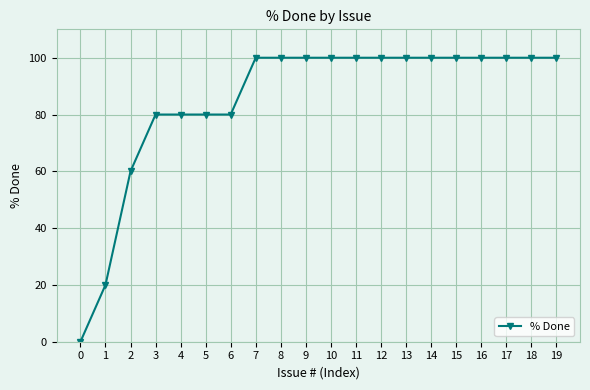

How many series are shown in this chart?

1